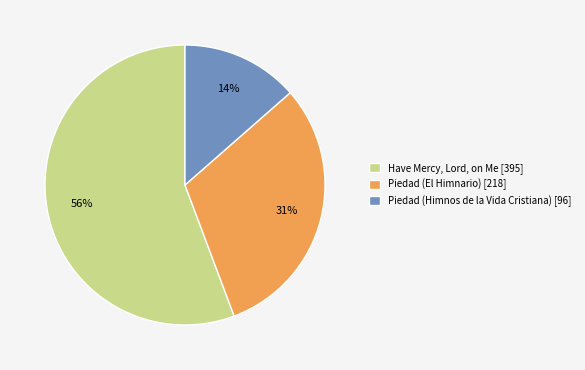

The Piedad (Himnos de la Vida Cristiana) slice represents 1% of the pie. True or false?

False